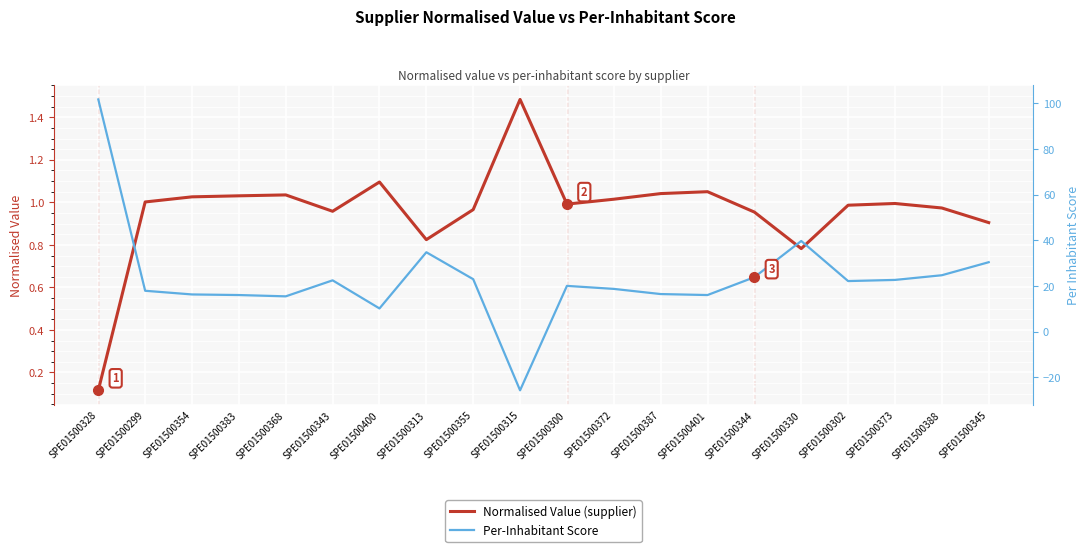

Is it true that Per-Inhabitant Score equals 26.8 at SPE01500387?

False